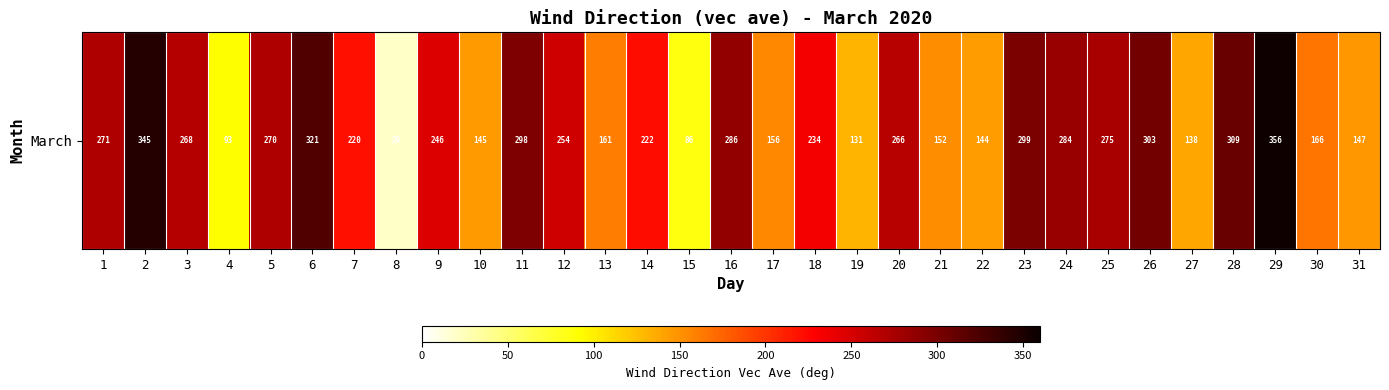

What is the ratio of the value at 21 to the value at 26?

0.5